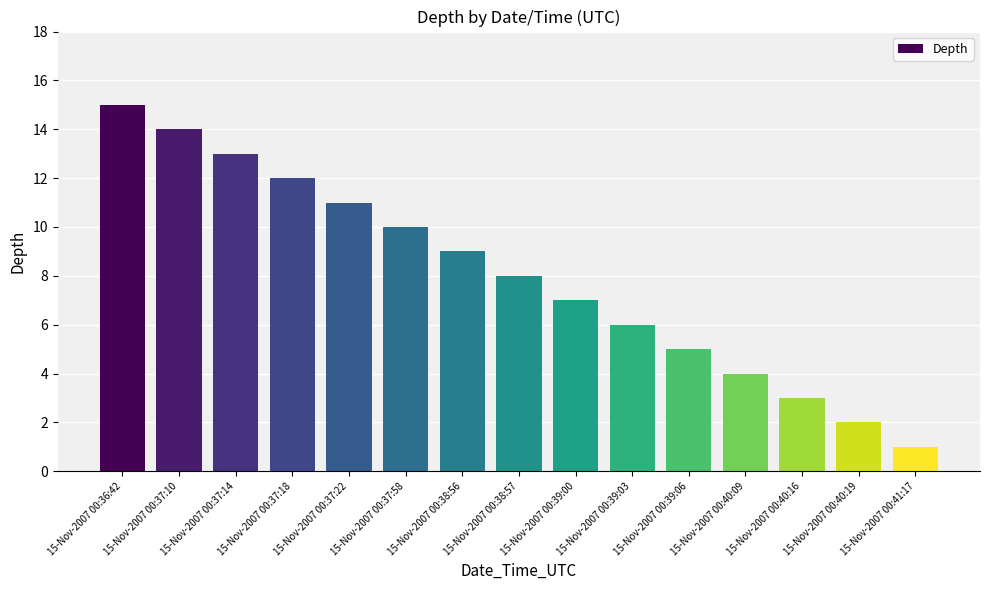

The value at 15-Nov-2007 00:37:22 is 15. True or false?

False